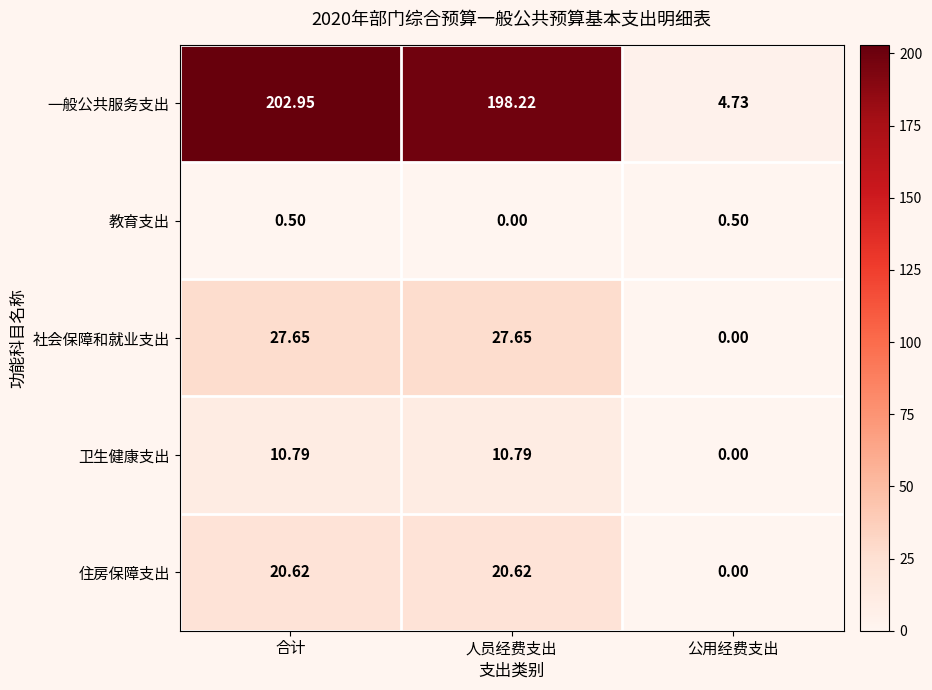

Which category has the lowest value in the 教育支出 series?

人员经费支出